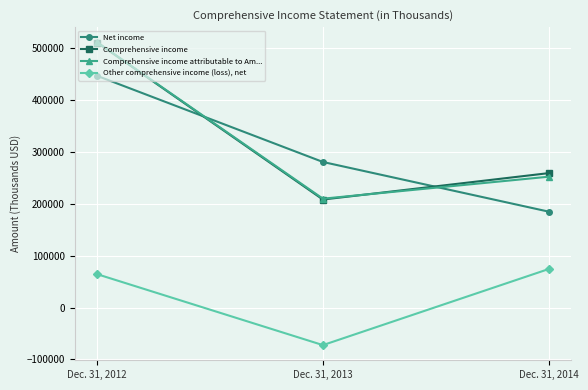

Does the chart have visible grid lines?

Yes